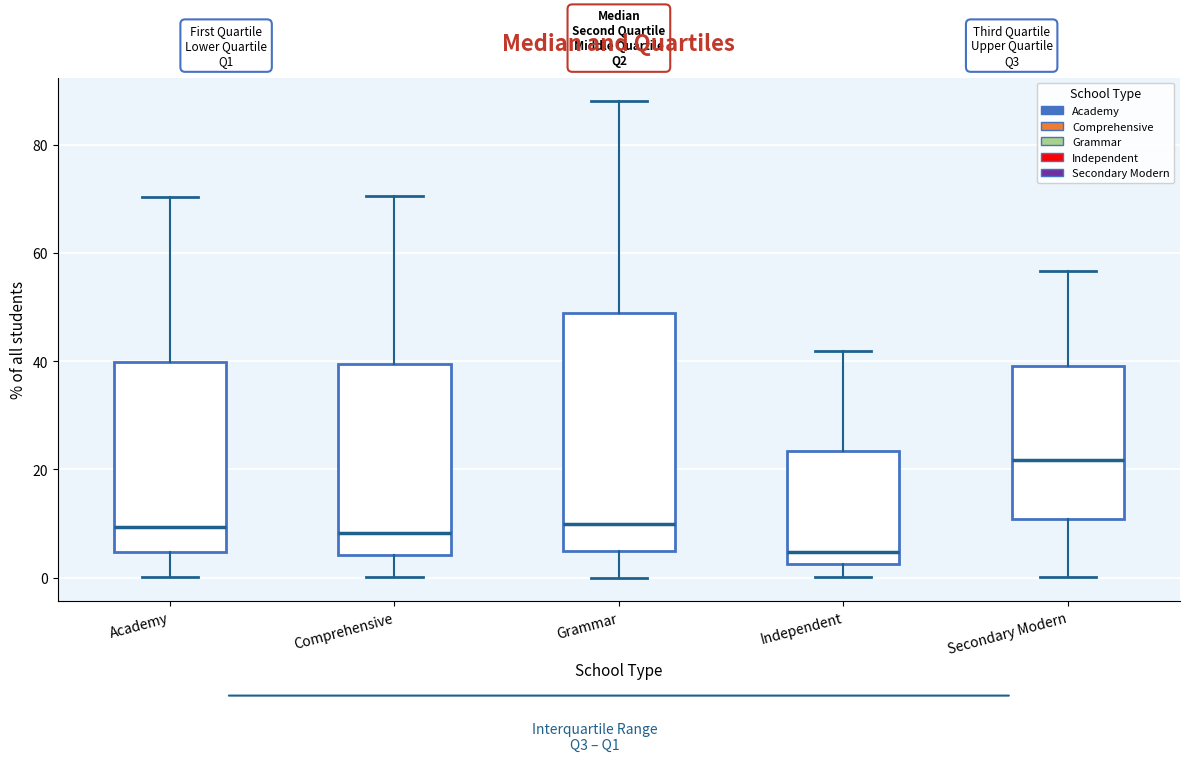

Which box is the tallest, from its lower edge to its upper edge?

Grammar